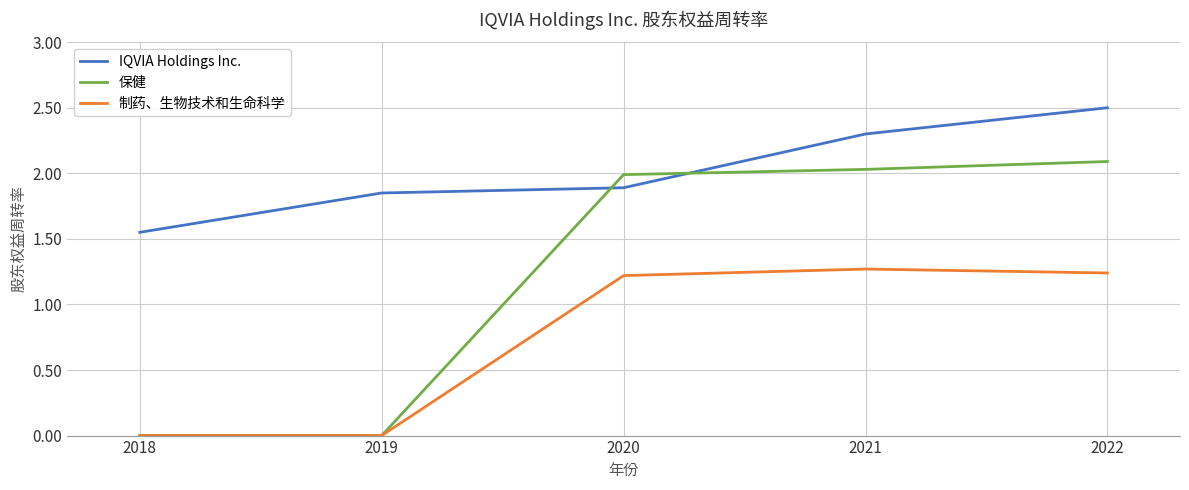

List the series in order of their peak value, highest first.

IQVIA Holdings Inc., 保健, 制药、生物技术和生命科学